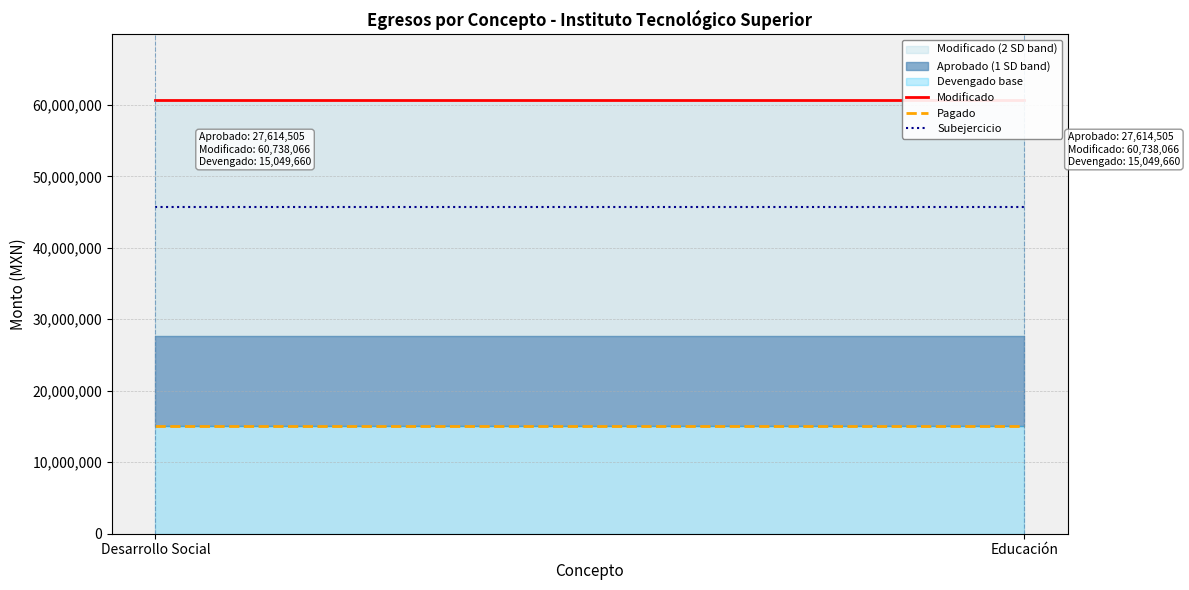

List the series in order of their peak value, highest first.

Modificado, Subejercicio, Pagado